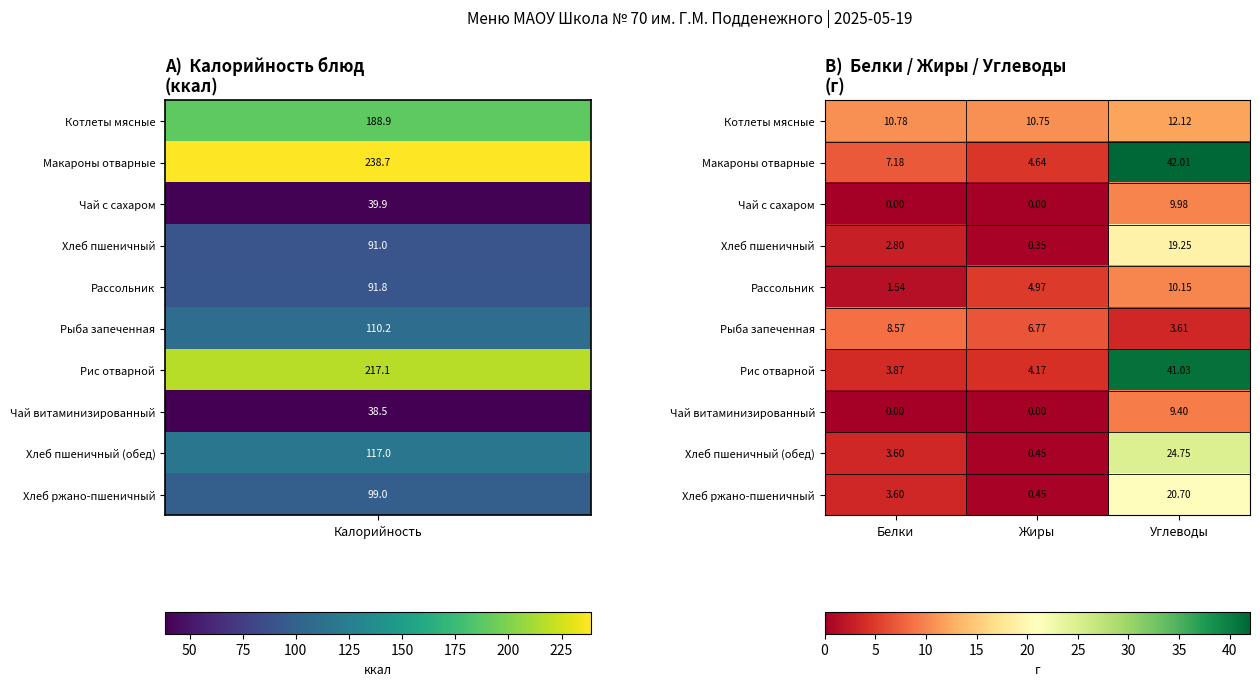

Is the value of Котлеты мясные at Жиры greater than the value of Чай витаминизированный at Углеводы?

Yes